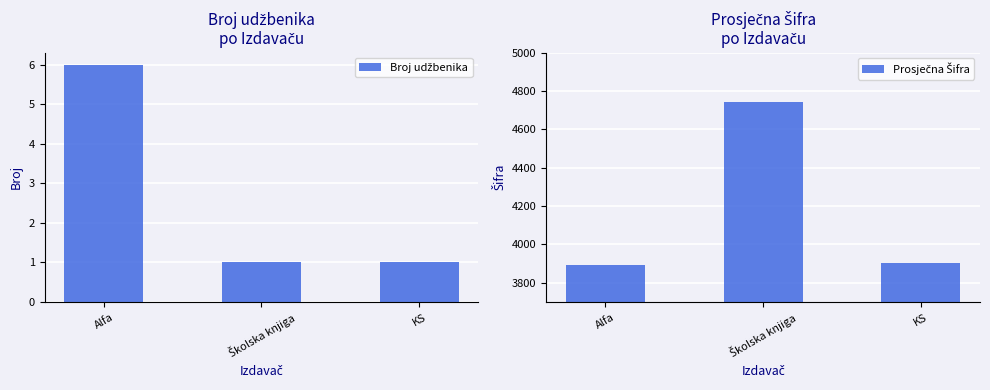

At which category does the chart reach its minimum across all series?

Školska knjiga